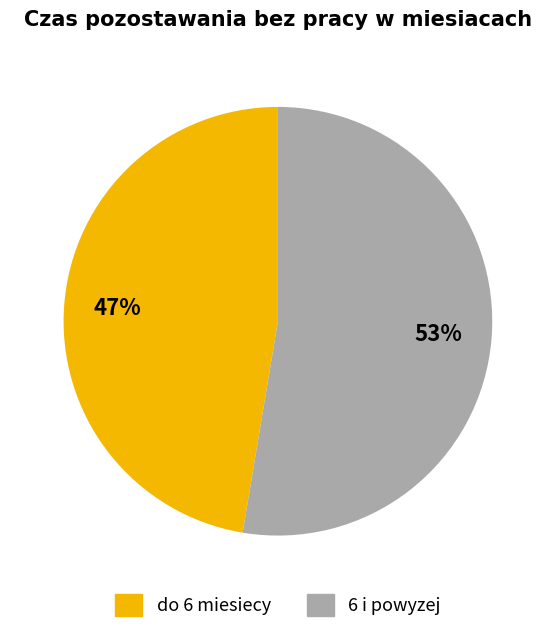

Does any single category account for the majority?

Yes